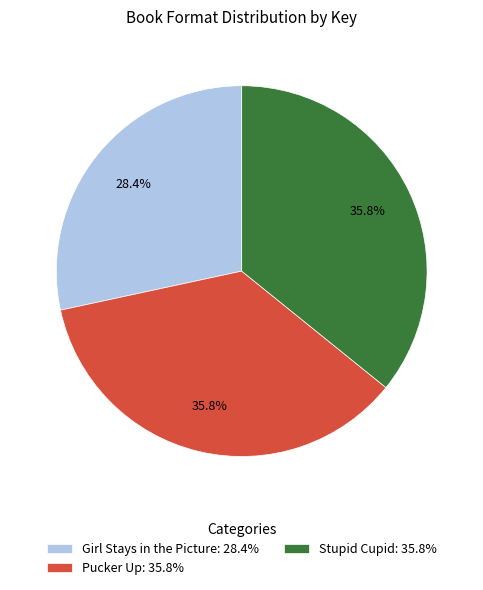

Is it true that Pucker Up is 36% of the pie?

True